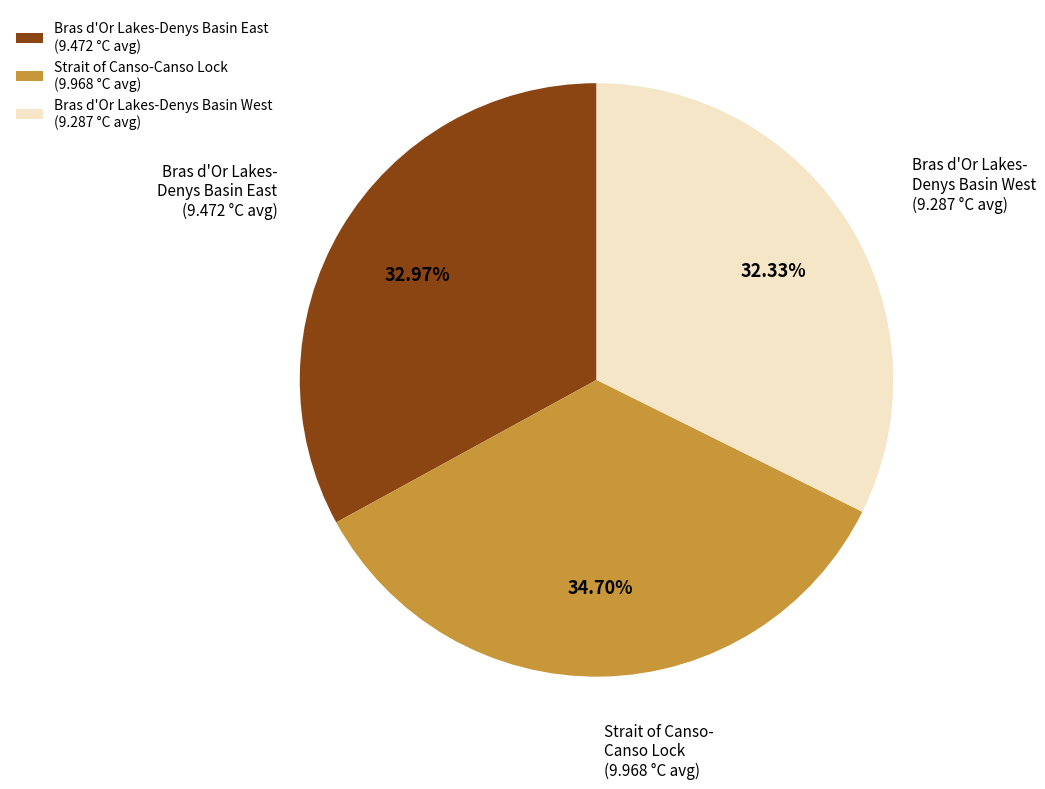

What is the ratio of the value at Bras d'Or Lakes-Denys Basin West to the value at Bras d'Or Lakes-Denys Basin East?

1.0